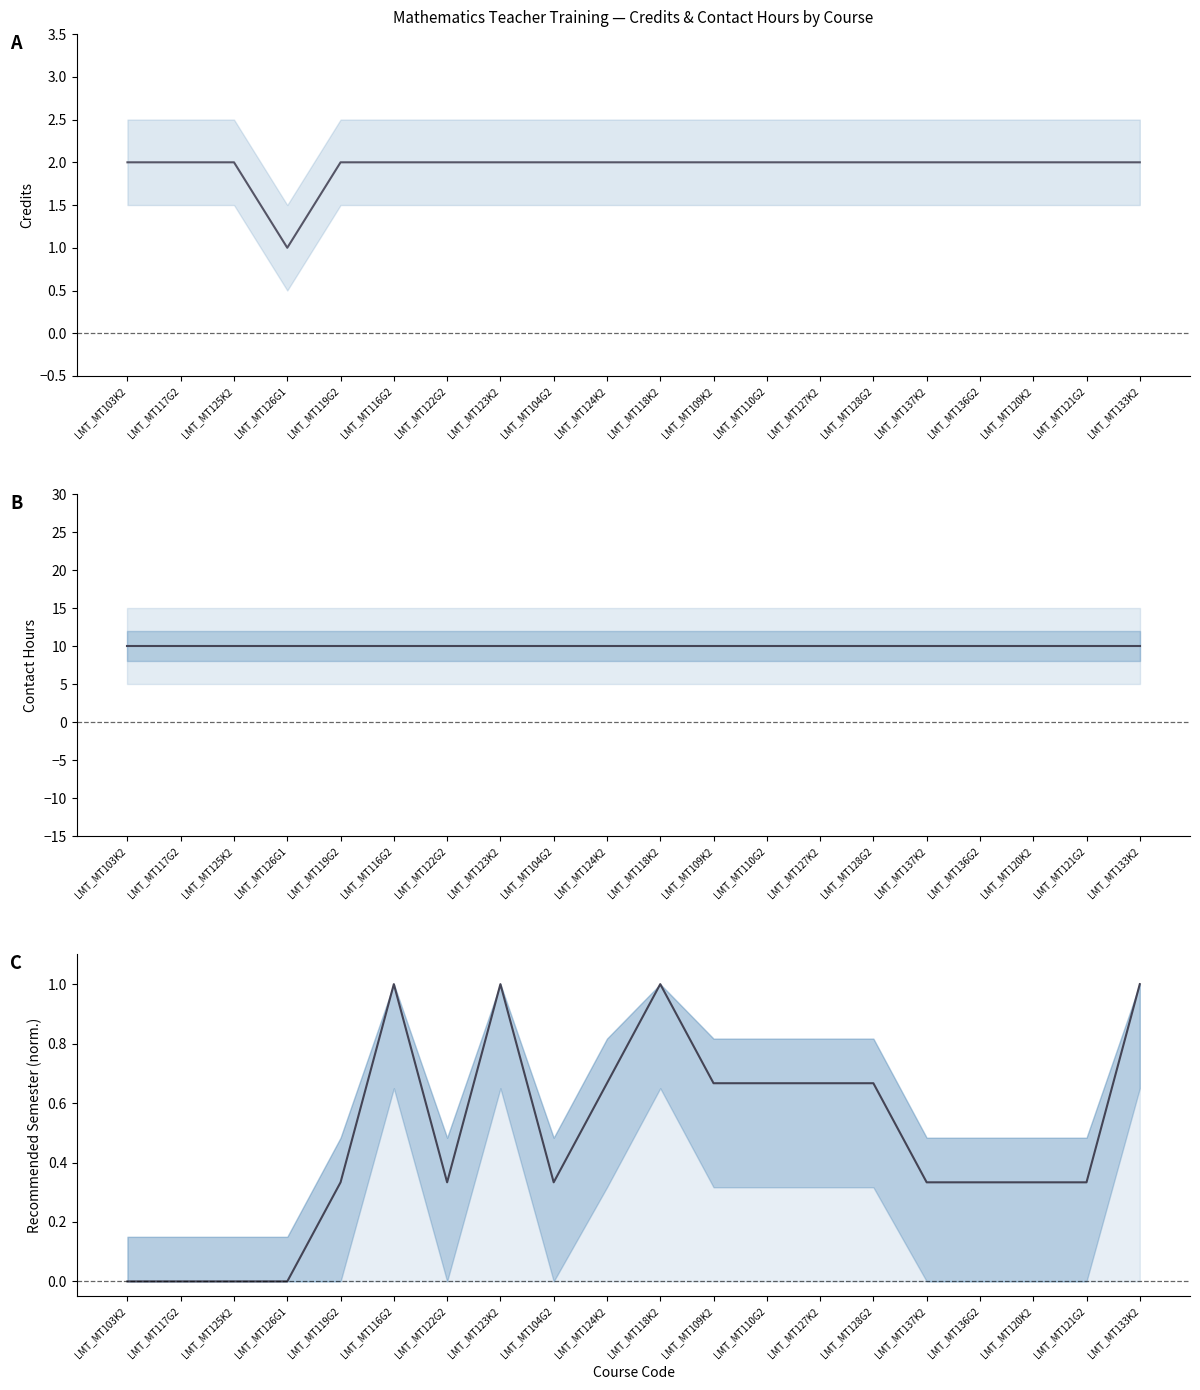

At how many categories does at least one series exceed 9?

20